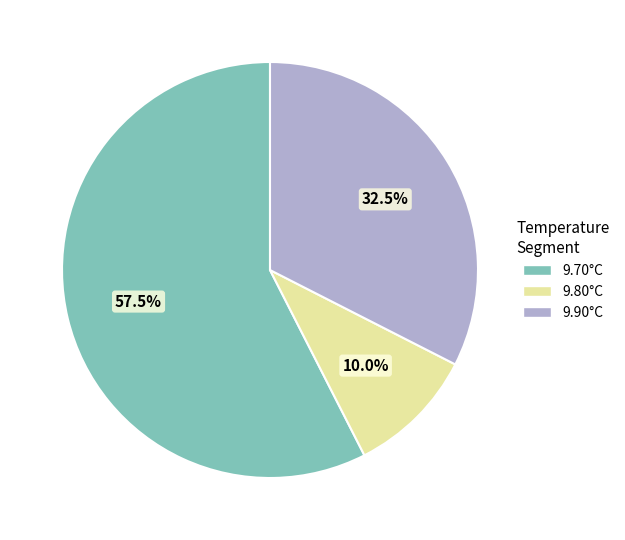

Which has a higher value, 9.80°C or 9.70°C?

9.70°C